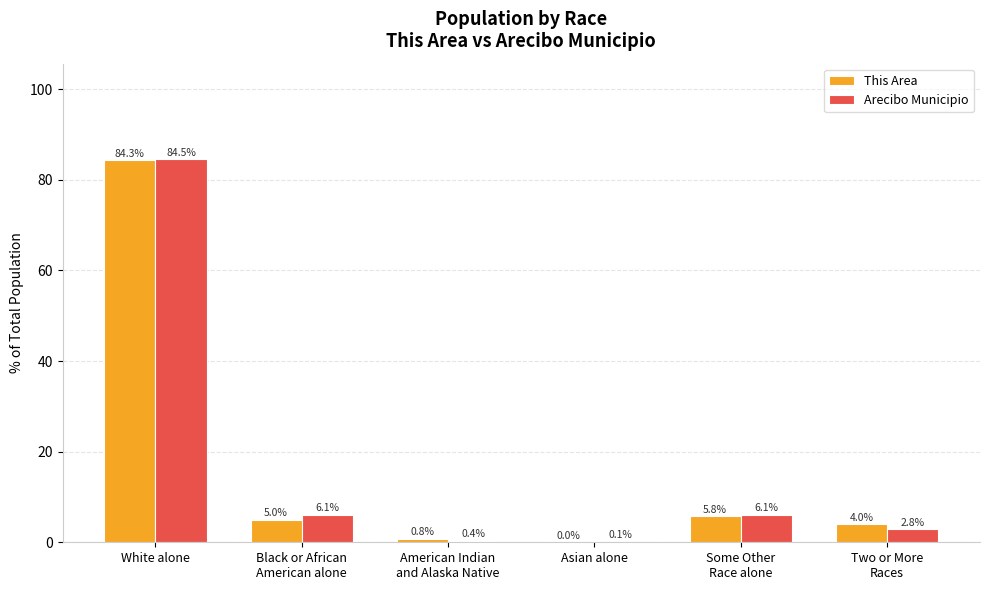

What is the sum of all Arecibo Municipio values?

100.0